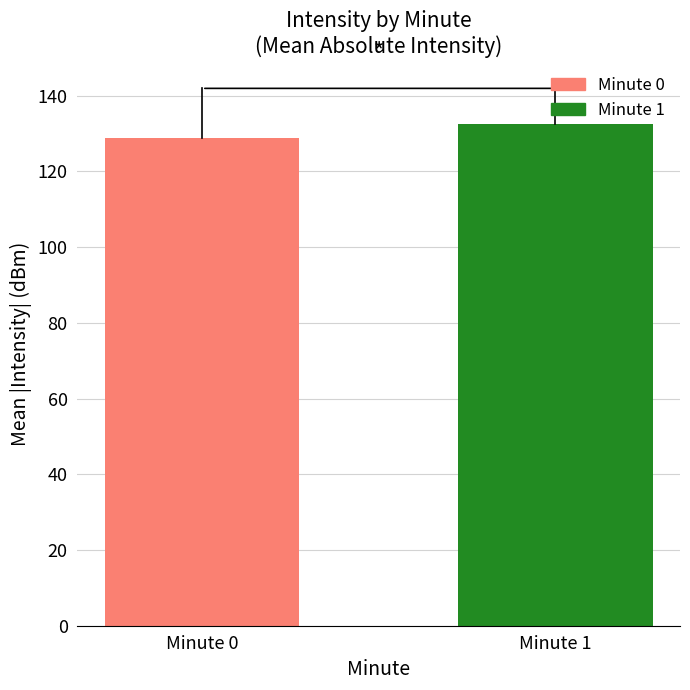

What is the value of the 1st bar from the left?

128.8